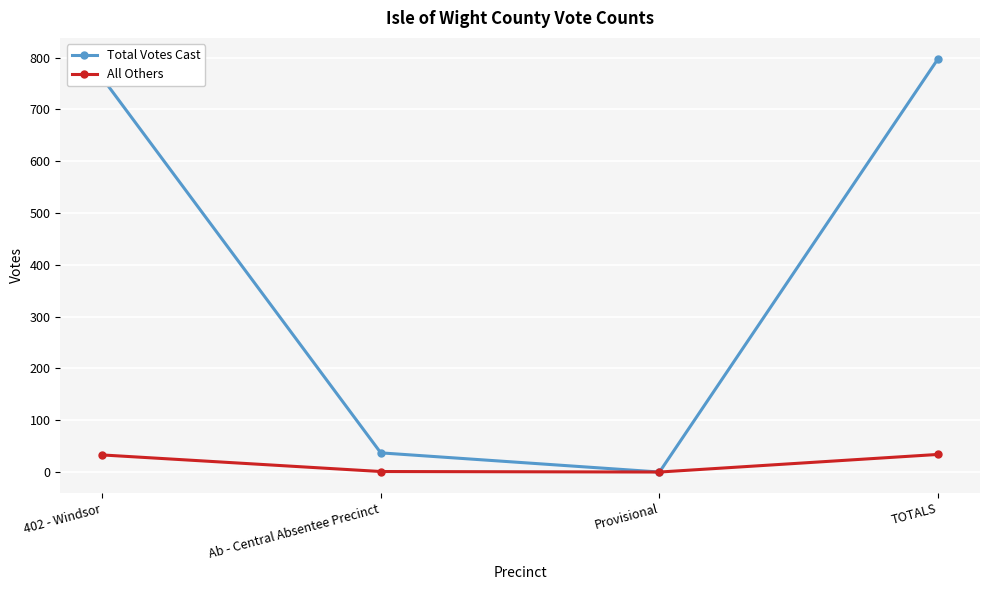

Between 402 - Windsor and Provisional, which series saw the biggest shift?

Total Votes Cast